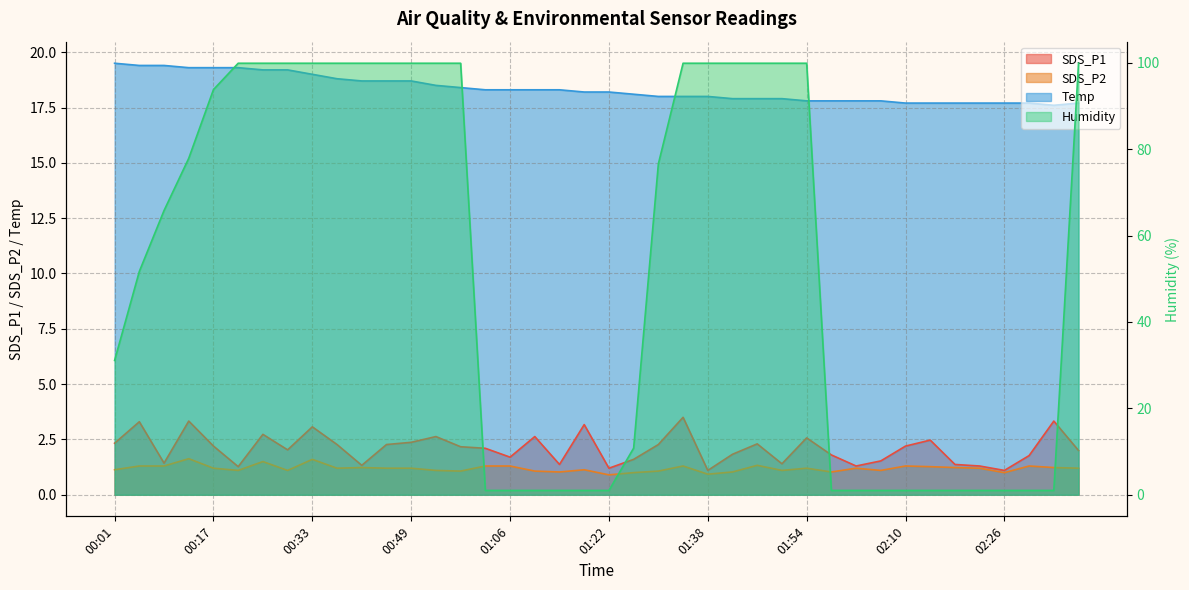

The value of Humidity at 01:42 is 99.9. True or false?

True